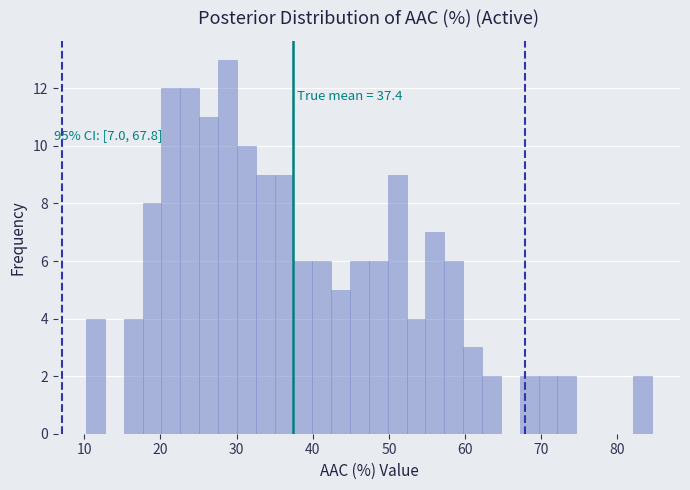

Read against the x-axis, roughly where is the centre of the tallest bar?

29